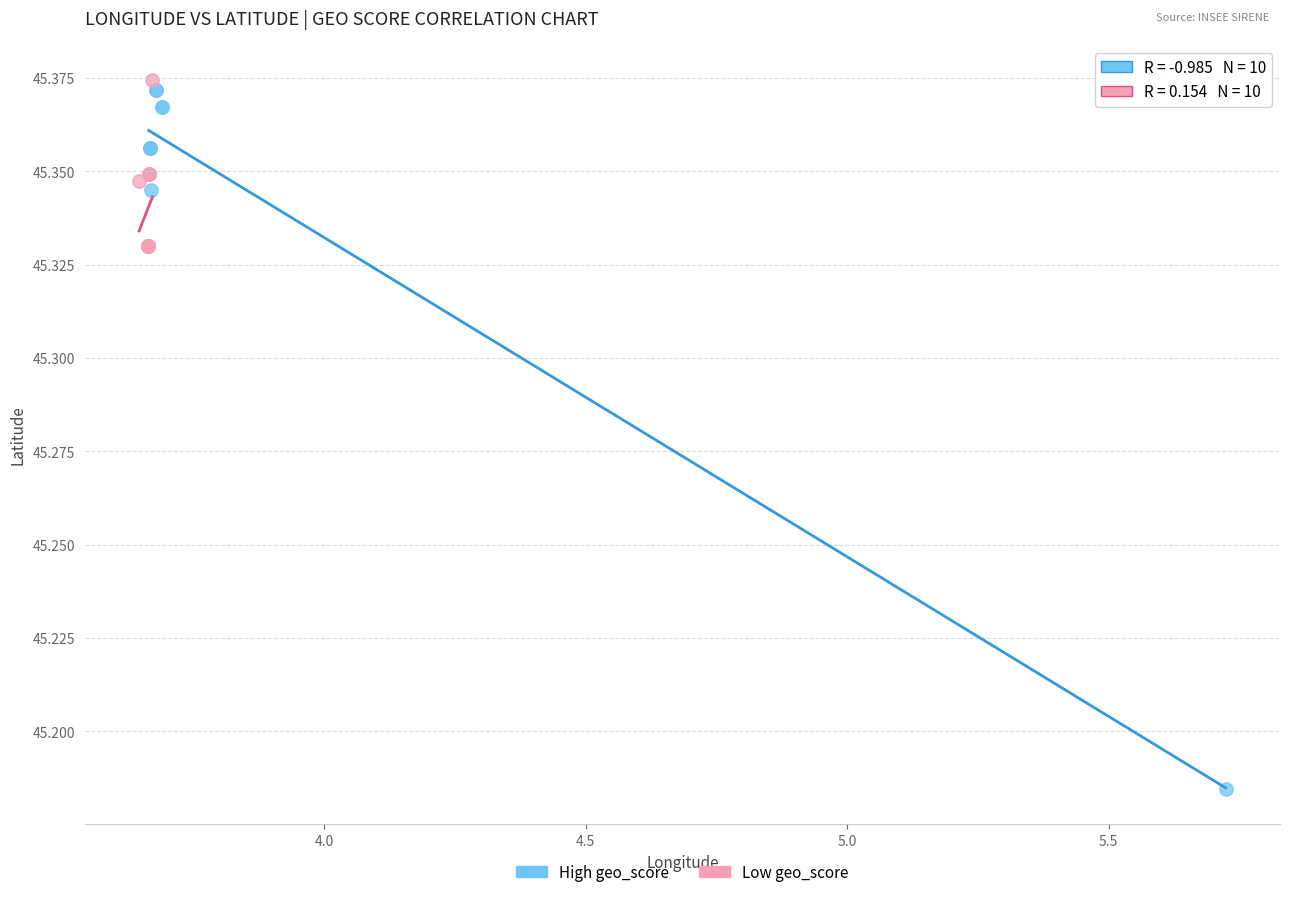

Which series has the widest spread of Y values?

High geo_score